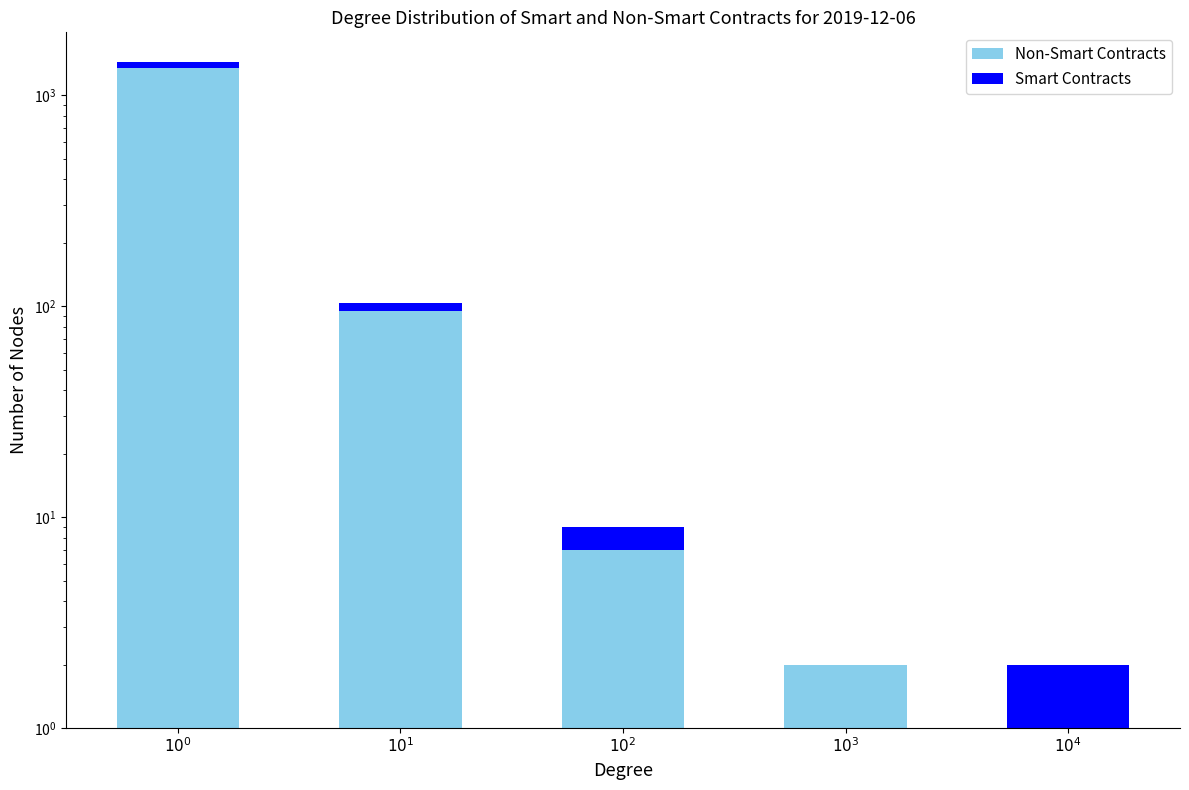

What is the value of the Non-Smart Contracts bar at the 1st from the left?

1350